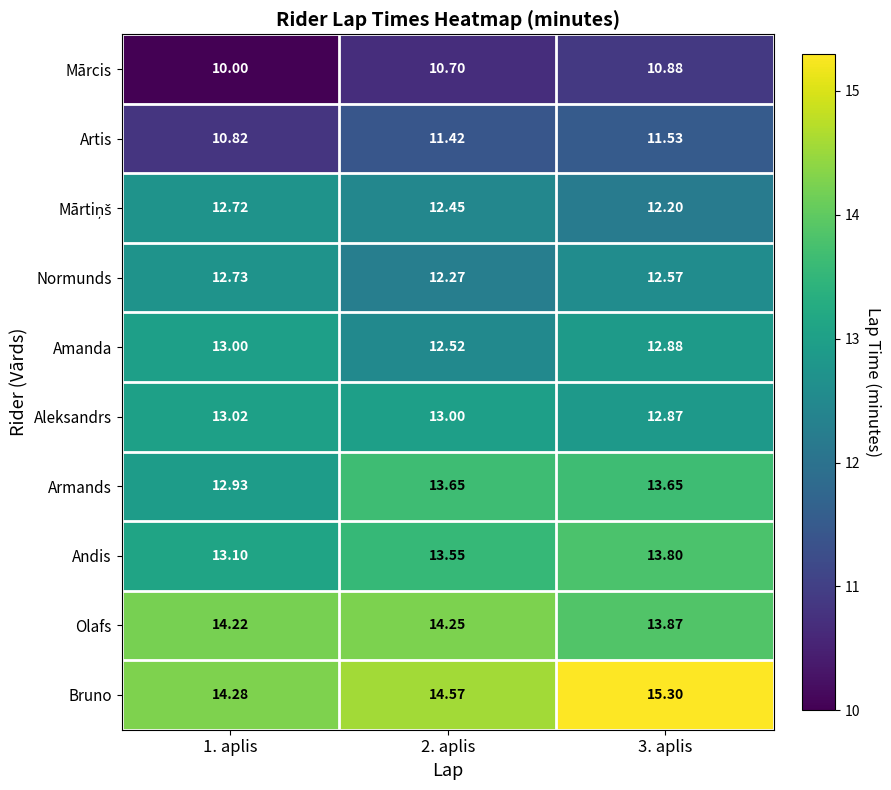

Which series has the widest spread of values?

Bruno